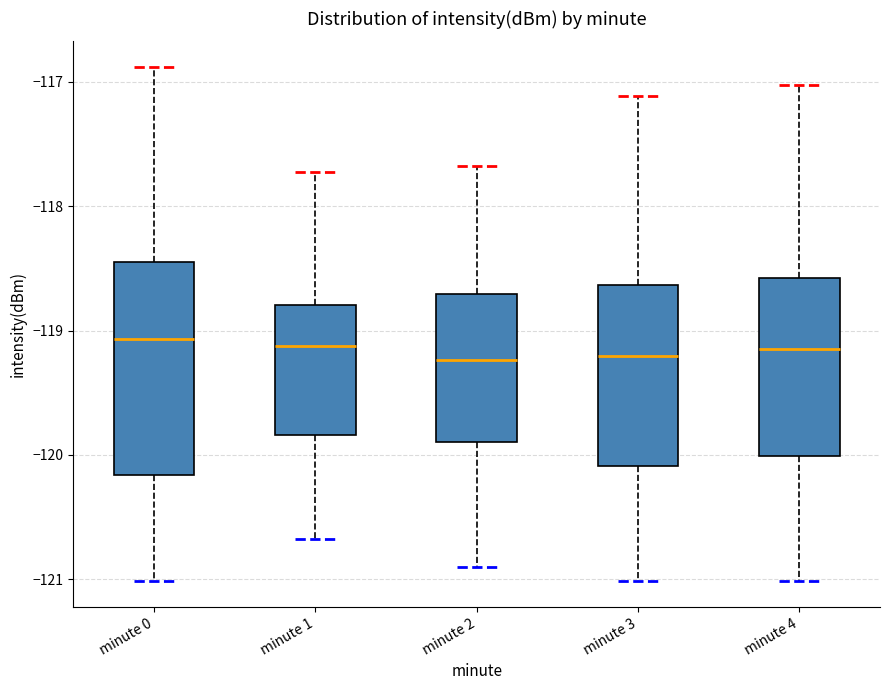

Which box is the tallest, from its lower edge to its upper edge?

minute 0